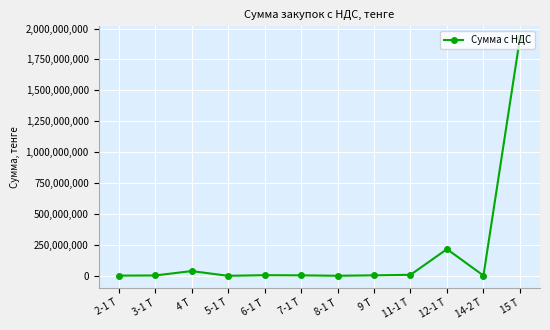

What is the change in value from 5-1 Т to 9 Т?

+3906065.9